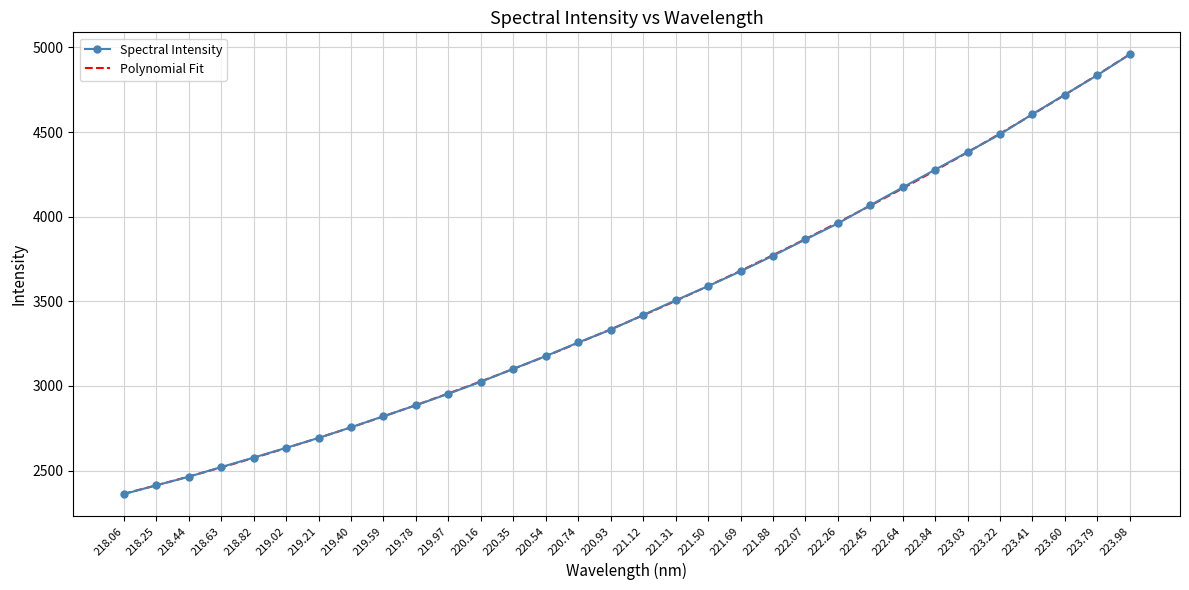

Which category has the highest value in the Spectral Intensity series?

223.98